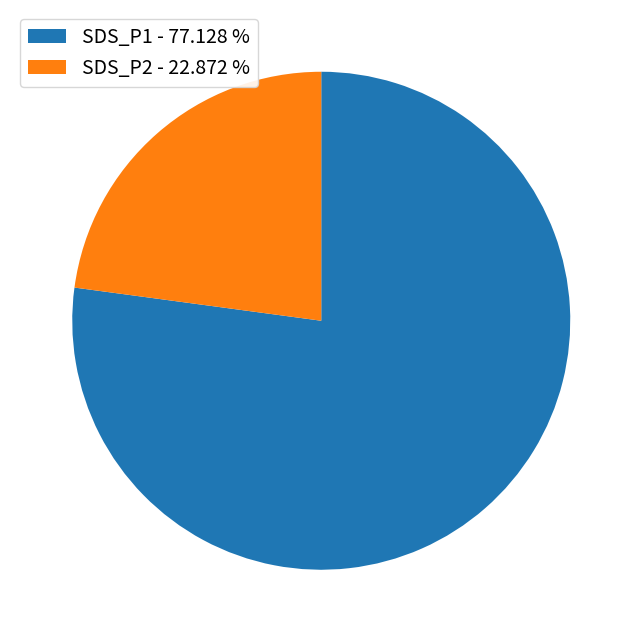

Is SDS_P1 - 77.128 % the majority of the pie?

Yes